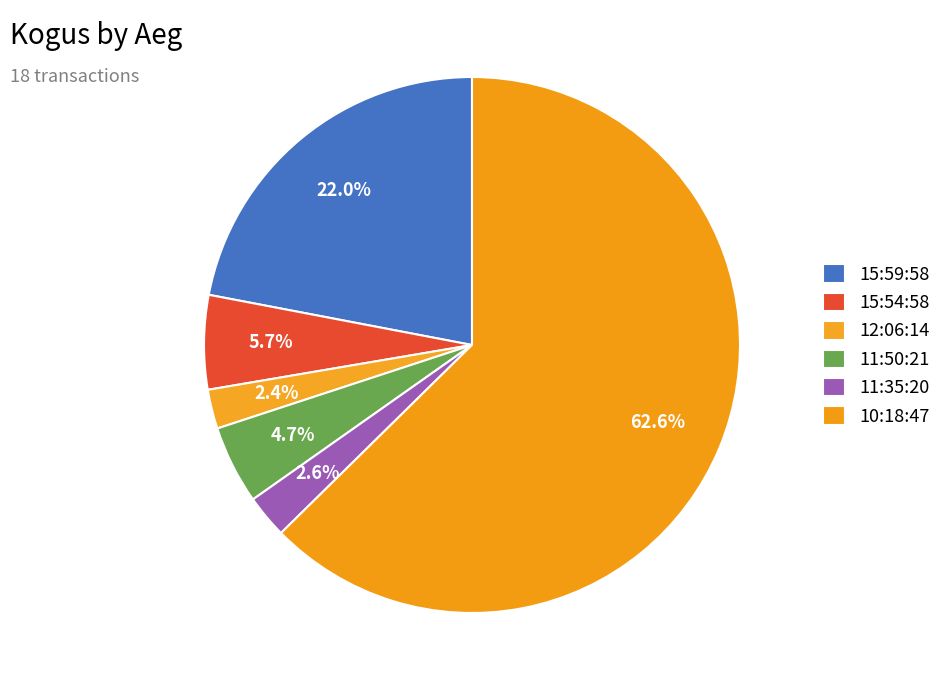

To the nearest percent, what is the difference between the largest and smallest slice percentages?

60%